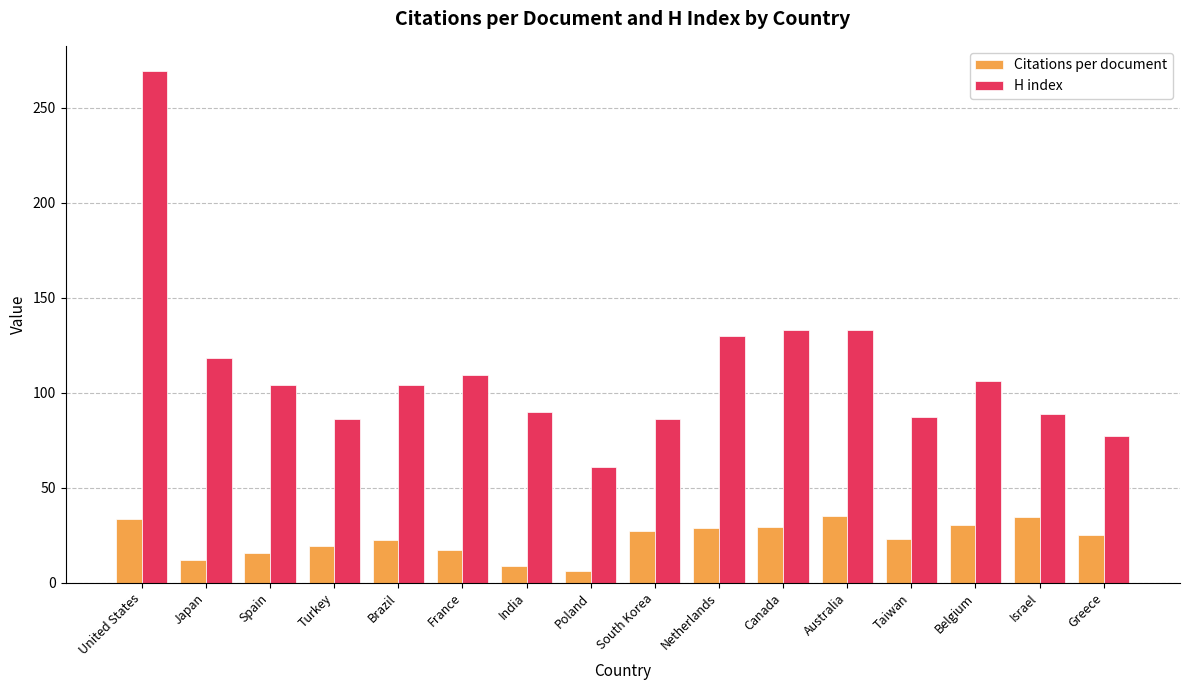

What is the average value of the H index series?

111.4